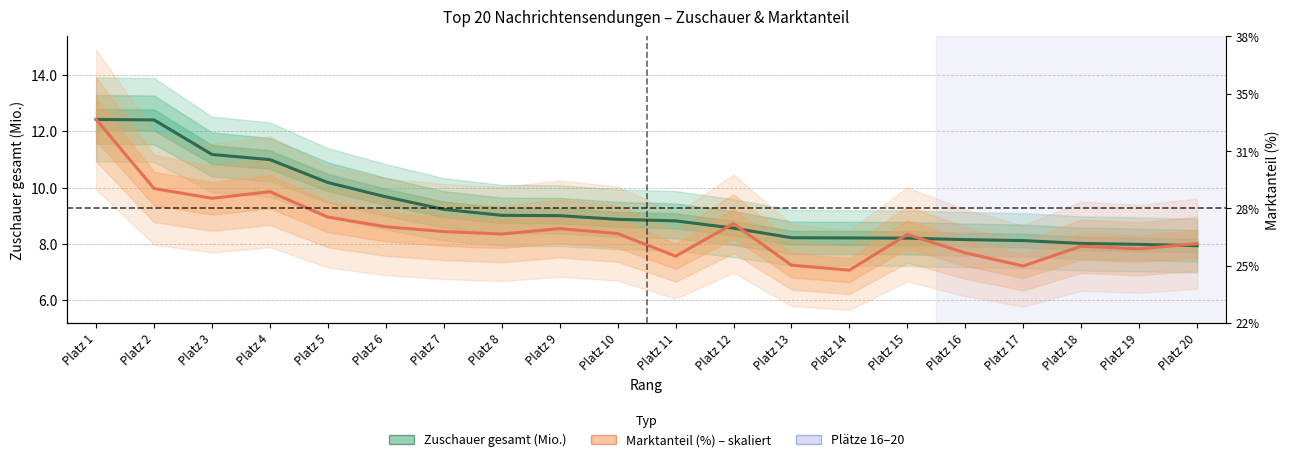

What is the sum of the Marktanteil (%) – skaliert values at Platz 9 and Platz 13?

15.8